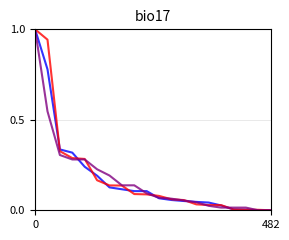

What is the maximum value shown in the chart?

1.0